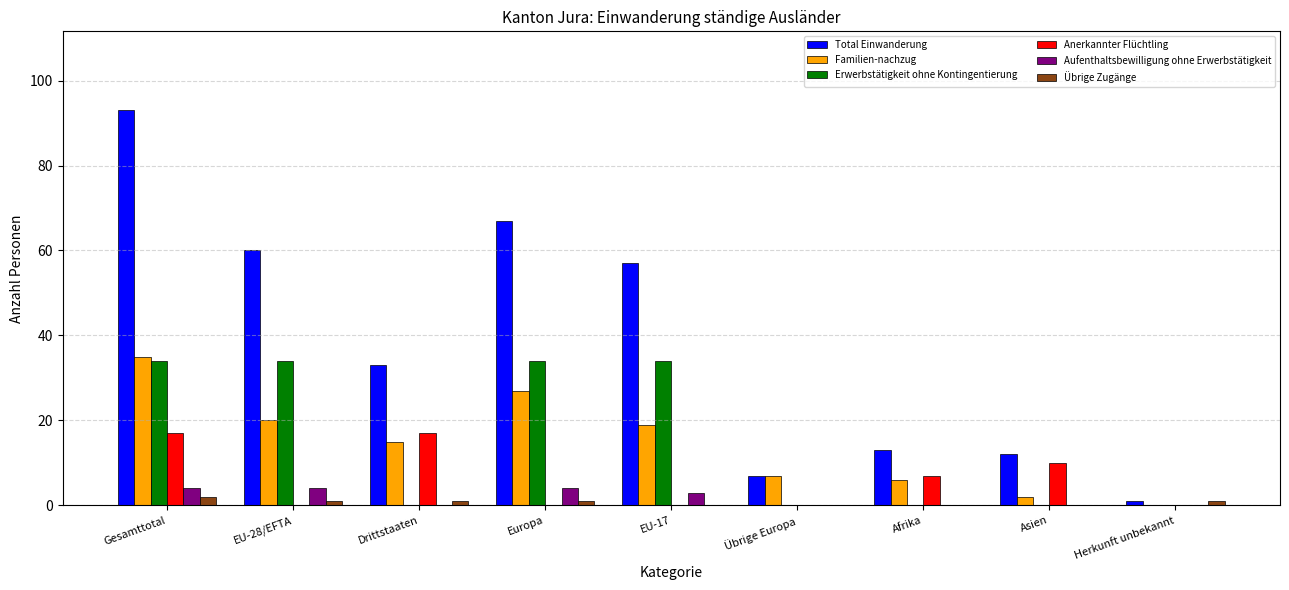

Which series changed the most between Drittstaaten and EU-17?

Erwerbstätigkeit ohne Kontingentierung